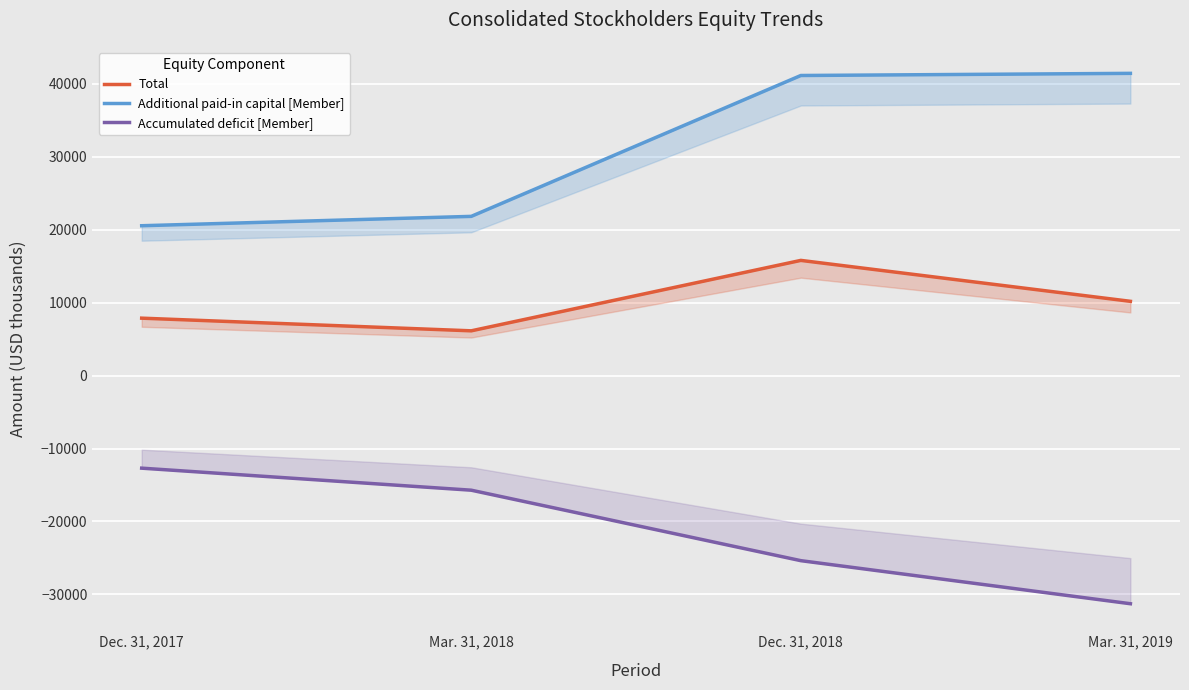

At which label does Total first exceed 10189?

Dec. 31, 2018